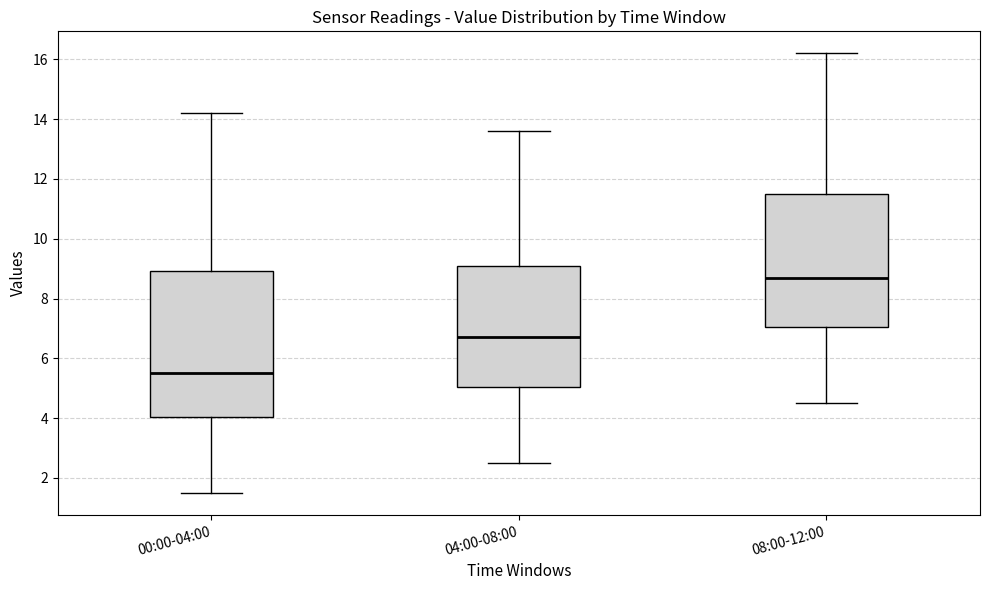

Reading left to right, read every box against the y-axis: the position of its median line, the range the box covers, and the ends of its whiskers. The values are not printed on the chart, so give them approximately, as read against the axis.

00:00-04:00: median 5.6, box 4.0 to 9.0, whiskers 1.6 to 14.2
04:00-08:00: median 6.8, box 5.0 to 9.0, whiskers 2.6 to 13.6
08:00-12:00: median 8.8, box 7.0 to 11.6, whiskers 4.6 to 16.2